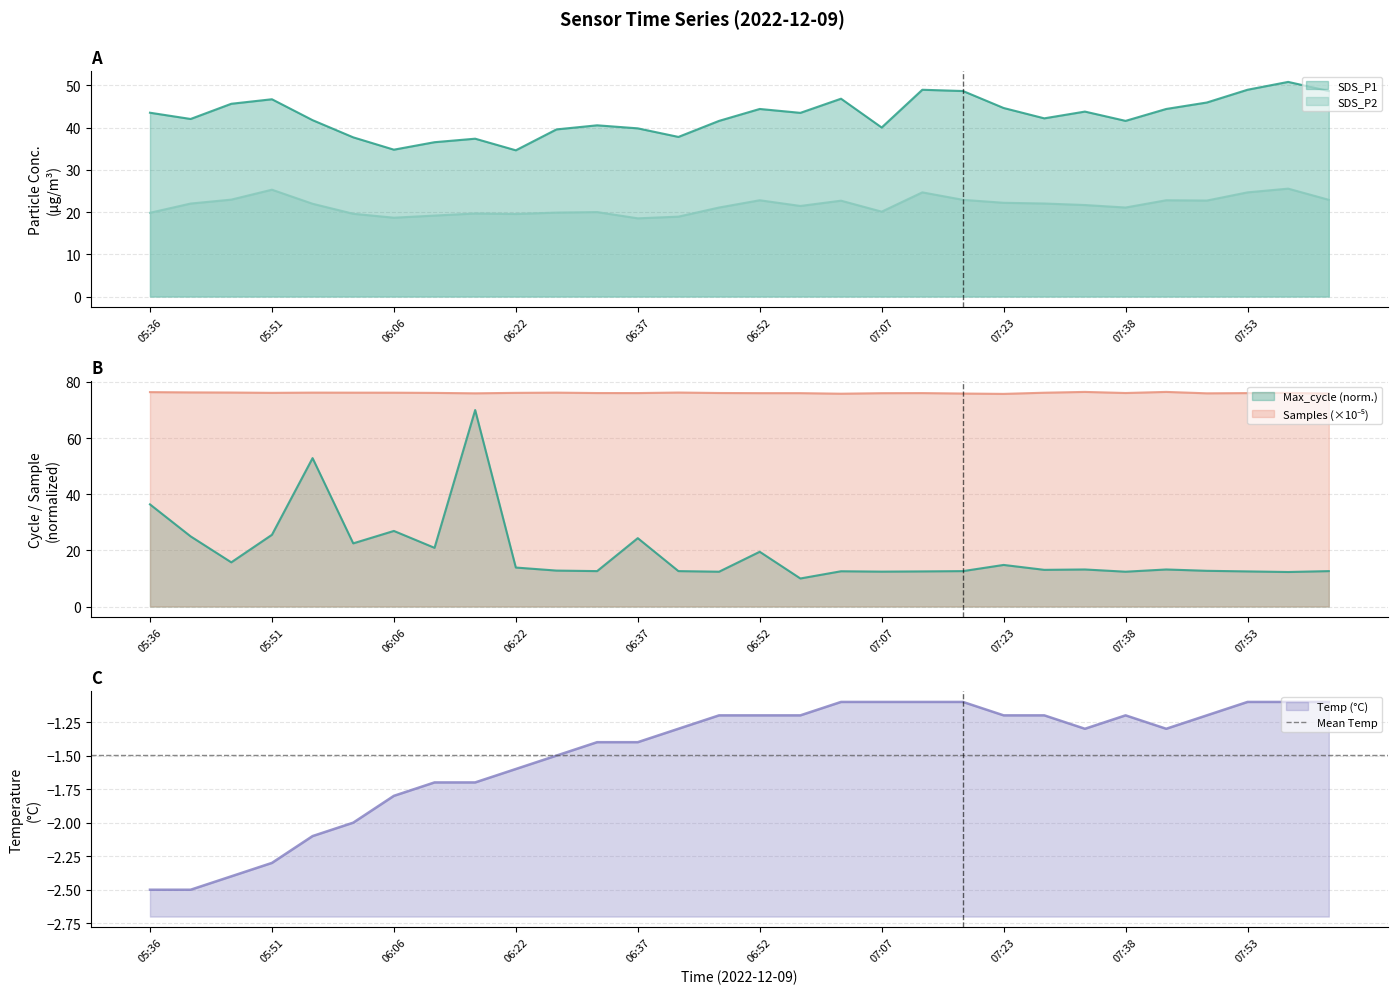

What is the difference between the SDS_P1 values at 06:57 and 06:16?

6.1